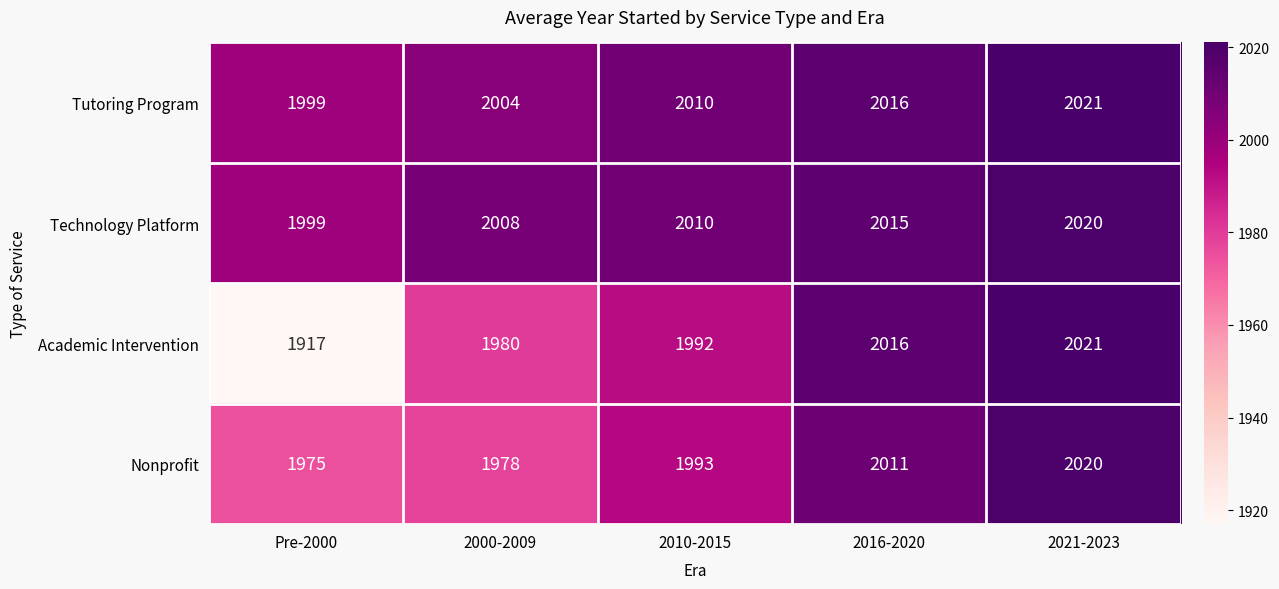

How many series are shown in this chart?

4